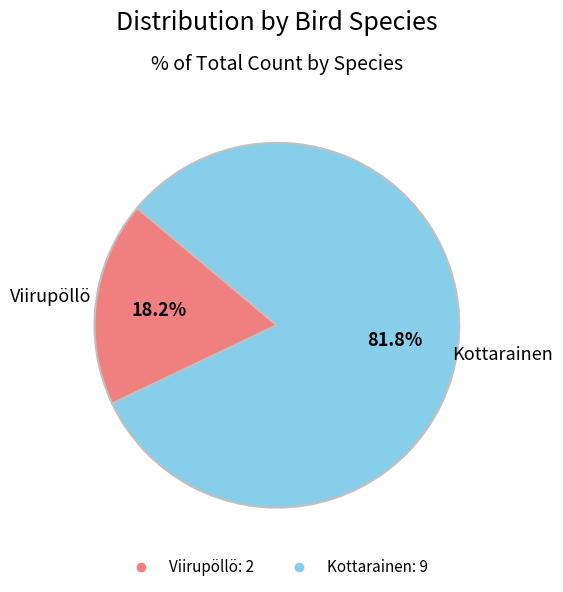

The Viirupöllö slice represents 18% of the pie. True or false?

True